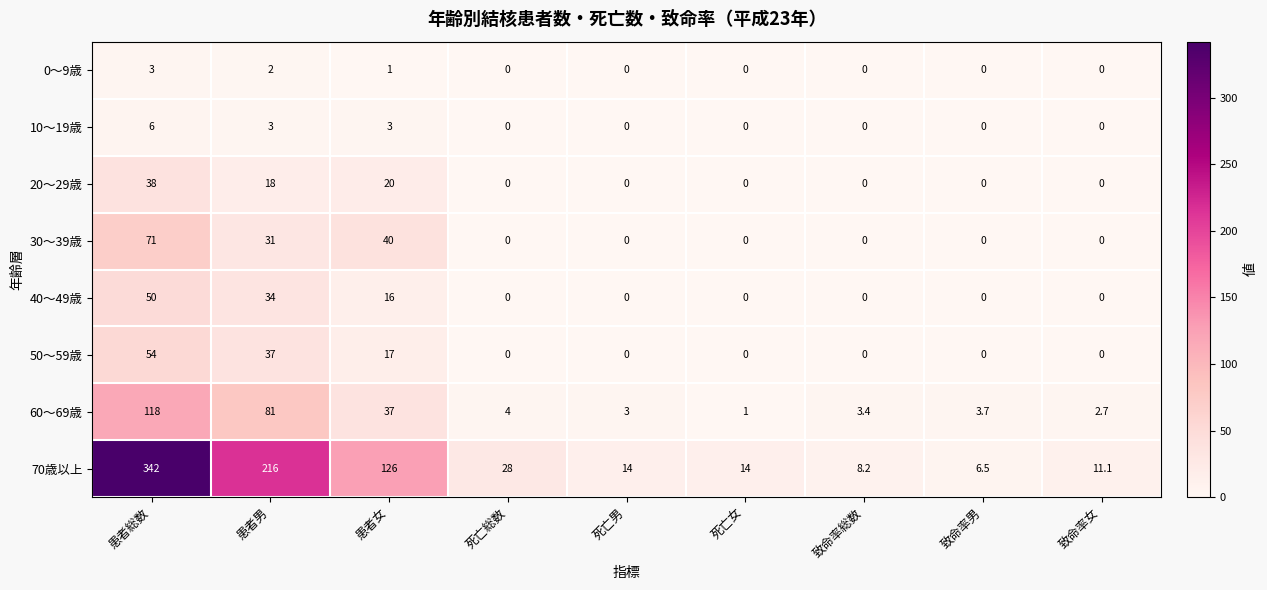

What is the sum of the 60～69歳 values at 致命率女 and 死亡女?

3.7